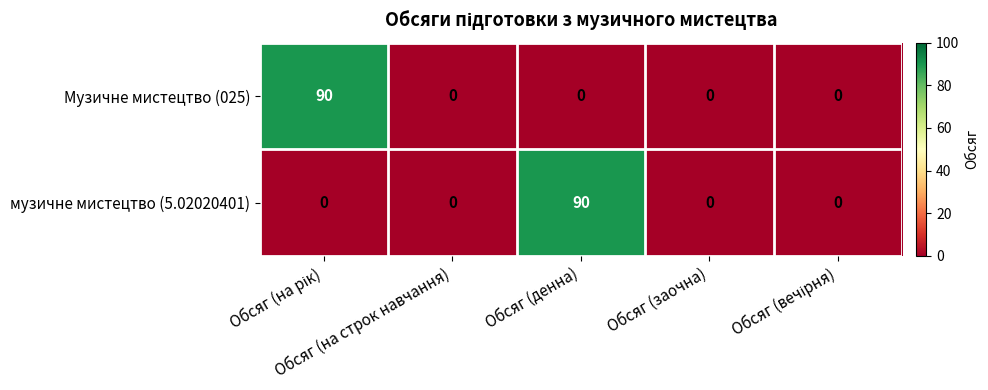

What is the maximum value shown in the chart?

90